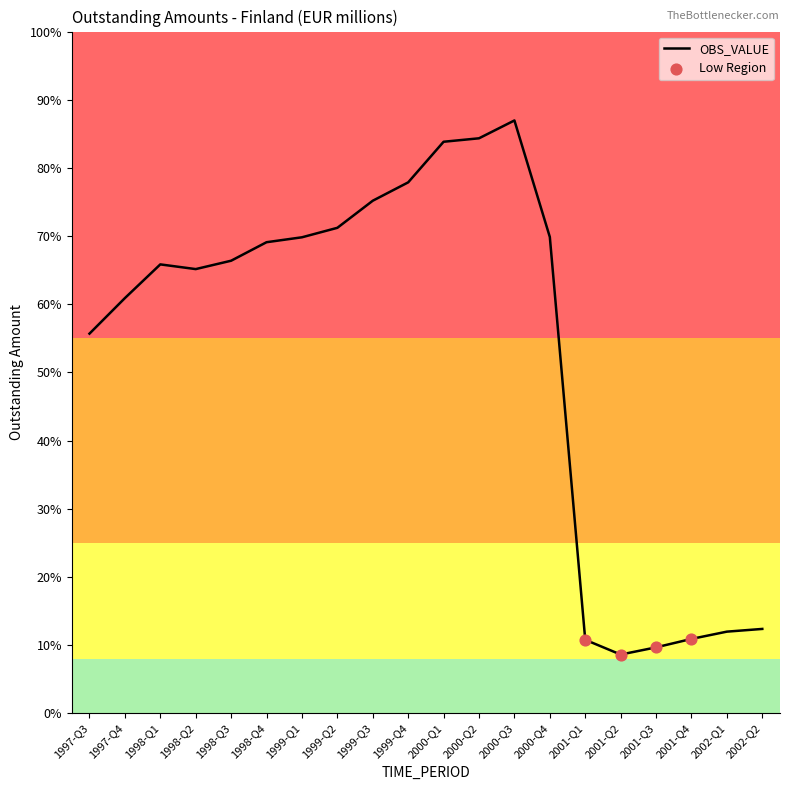

What is the ratio of the value at 2000-Q3 to the value at 2000-Q2?

1.0